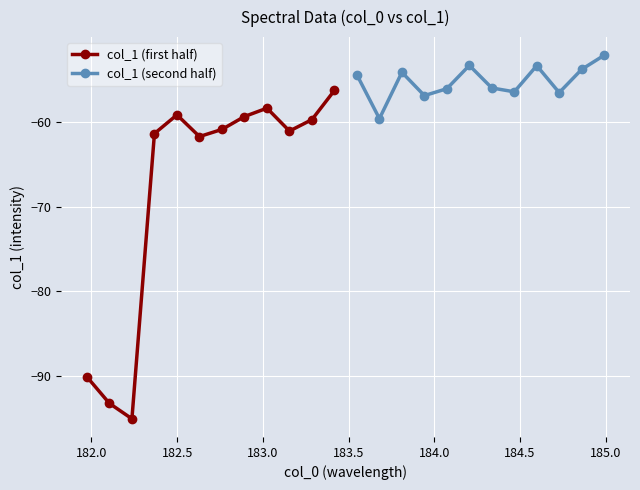

What is the value of the col_1 (first half) point at the 2nd from the left?

-93.2